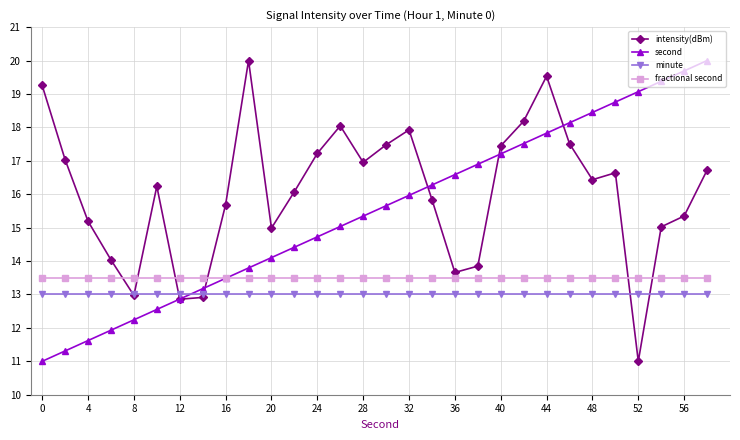

At how many categories does at least one series exceed 13?

30